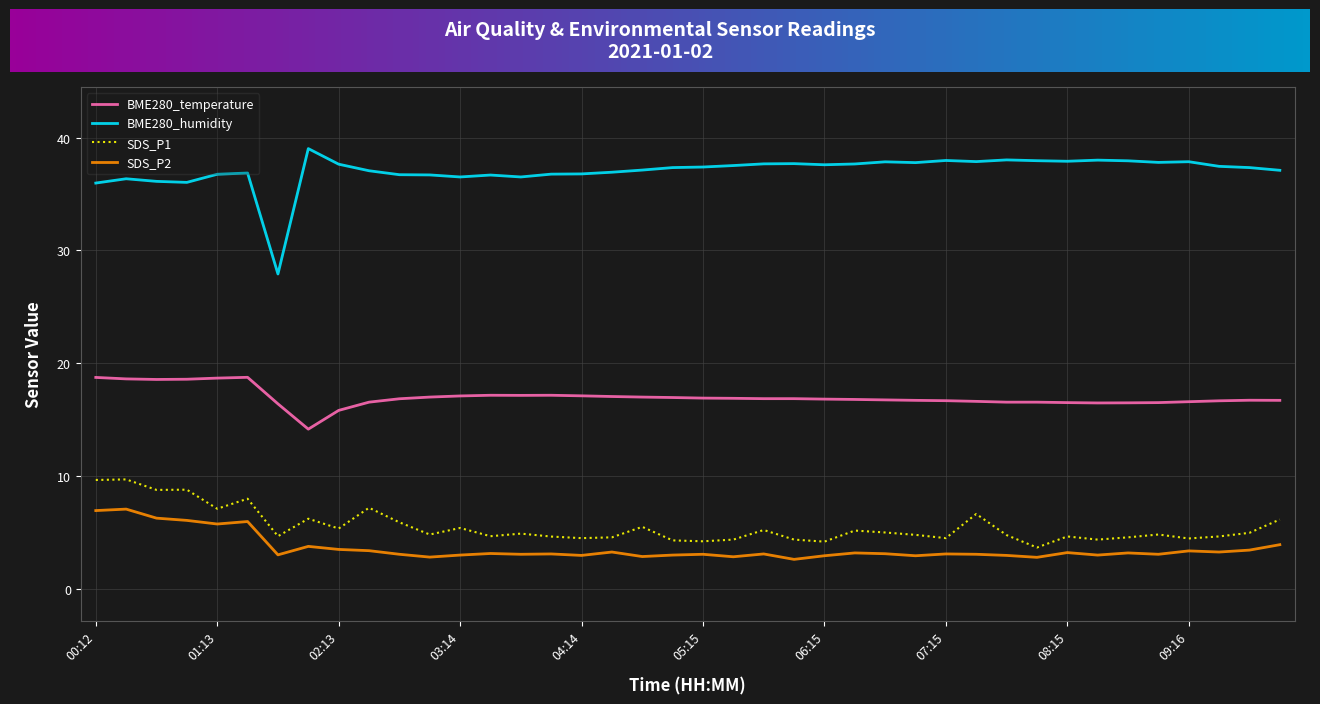

Which series has the largest total across all categories?

BME280_humidity